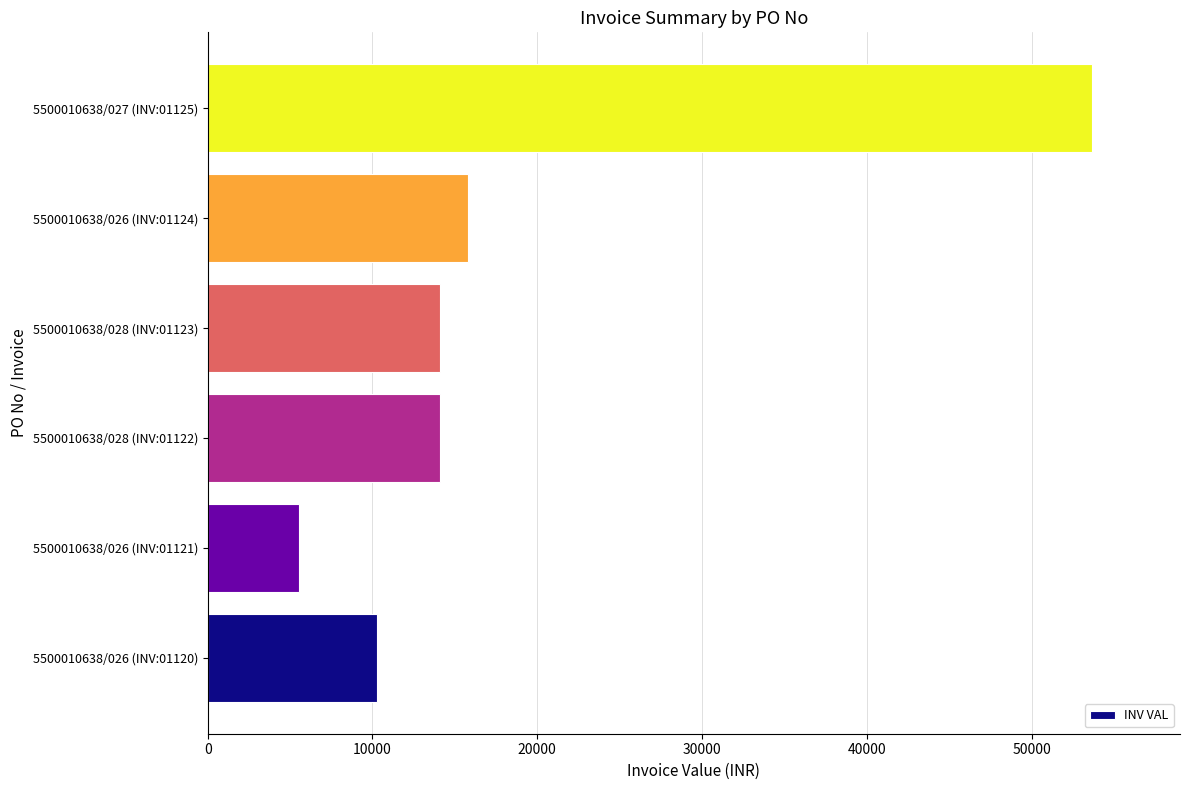

The value at 5500010638/028 (INV:01123) is 14112.0. True or false?

True